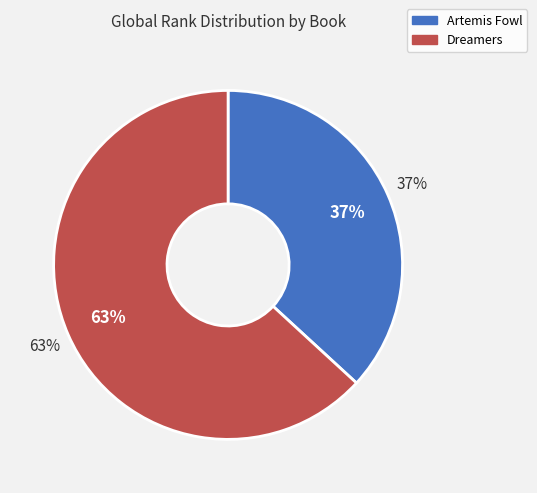

How many slices are in this pie chart?

2